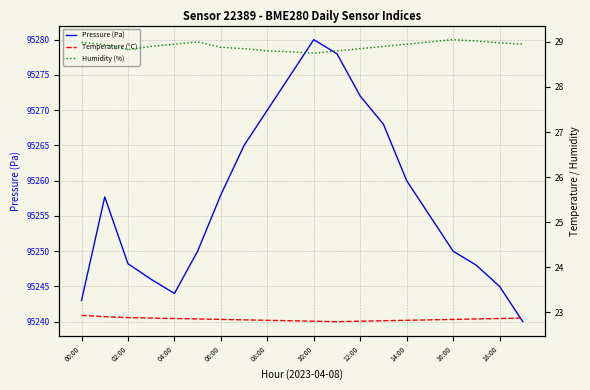

The value of Pressure (Pa) at 08:00 is 95270.0. True or false?

True